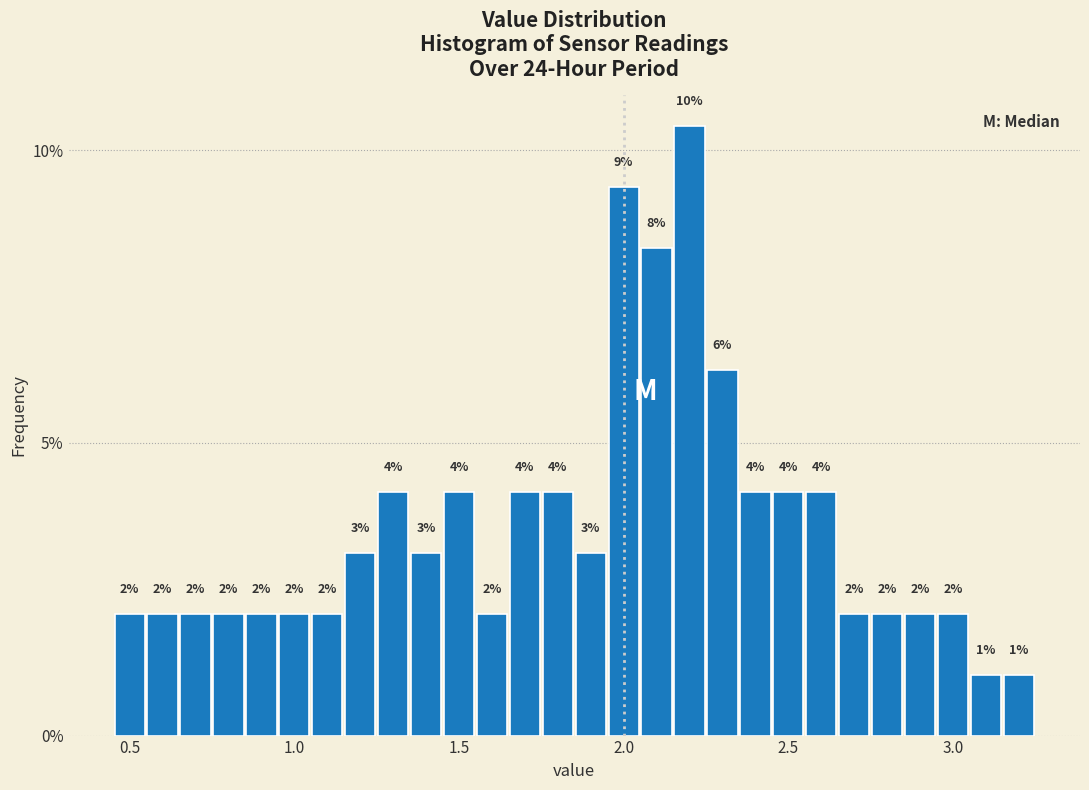

Around what value on the x-axis is the tallest bar? Give the approximate position of its centre, as read against the axis.

2.20